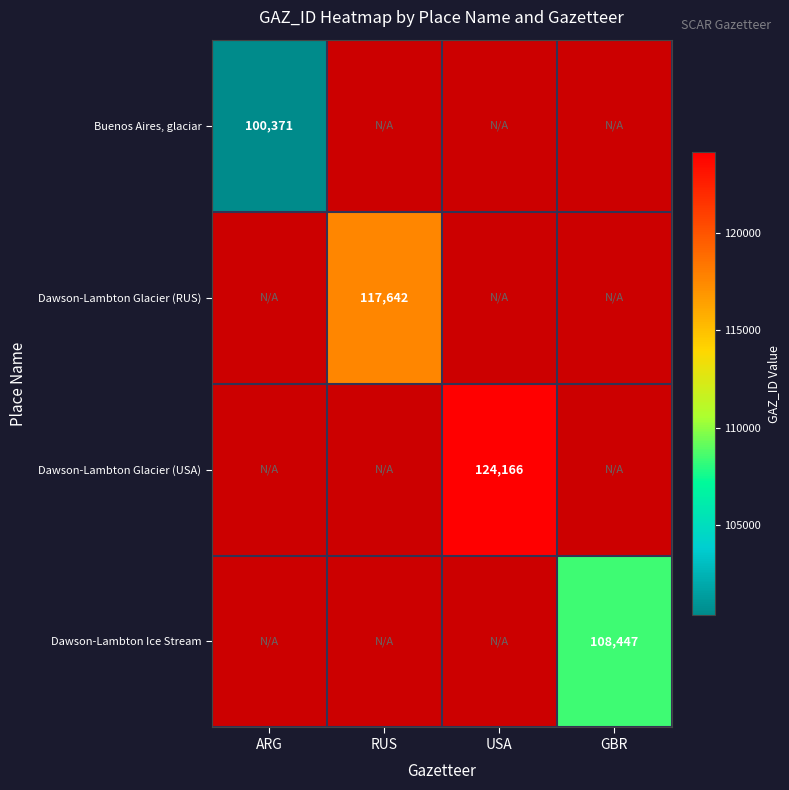

The Dawson-Lambton Ice Stream series shows 160429 at GBR. True or false?

False